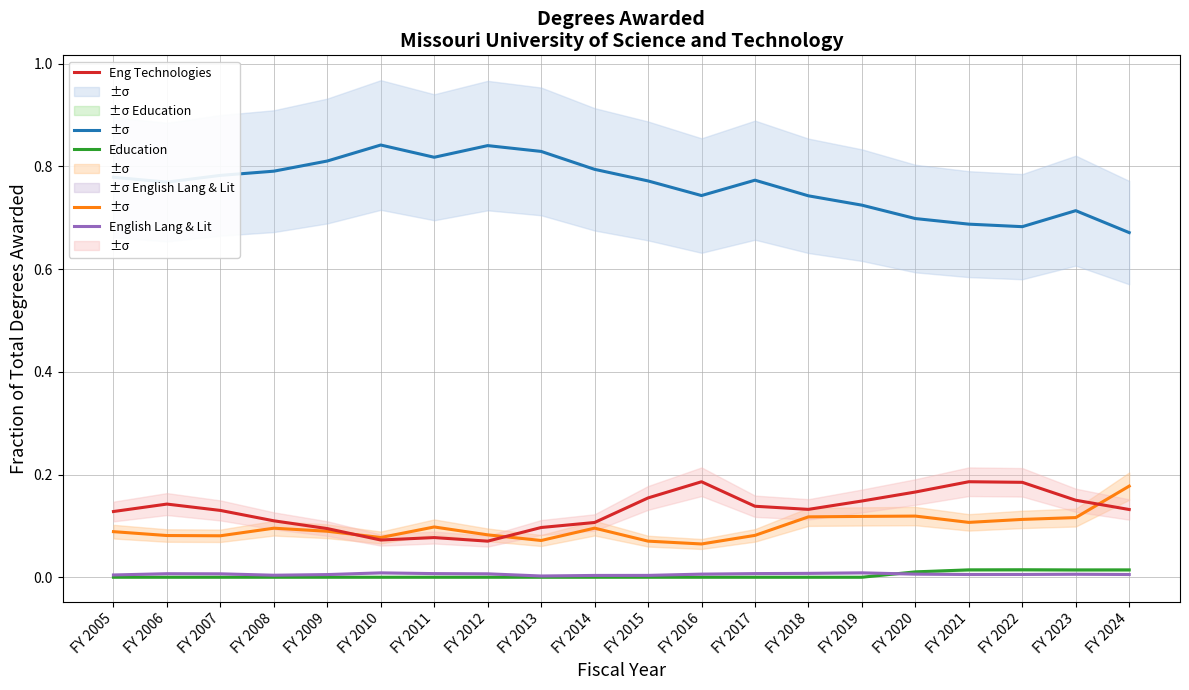

Which category has the lowest value in the Education series?

FY 2005